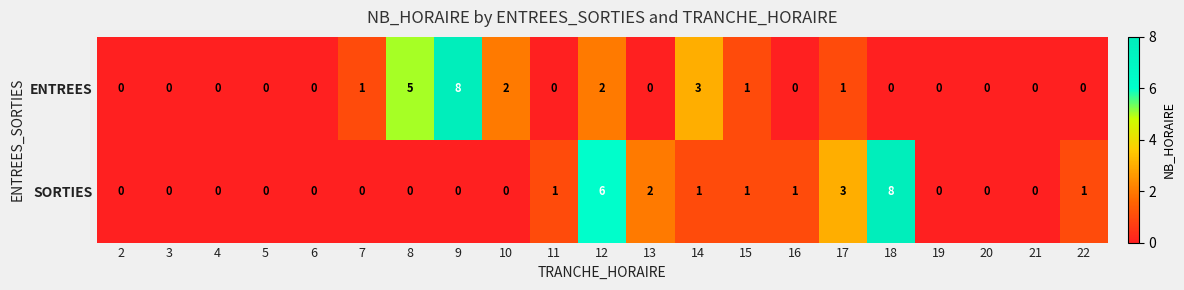

How many SORTIES values are between 0 and 1?

17